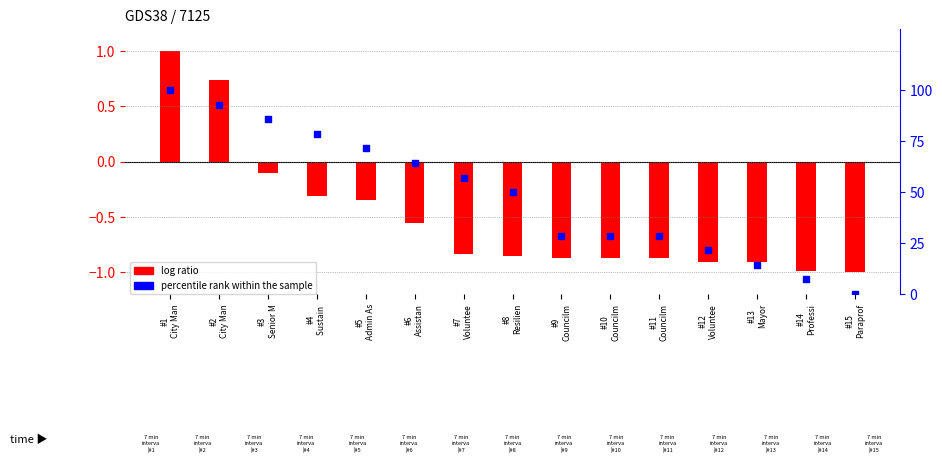

What is the total value across all series at #12
Voluntee?

20.5